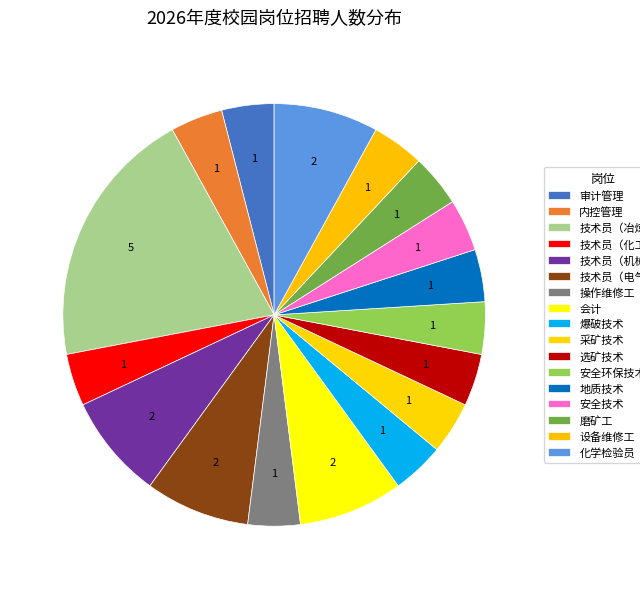

To the nearest percent, what percentage of the pie is 安全环保技术?

4%